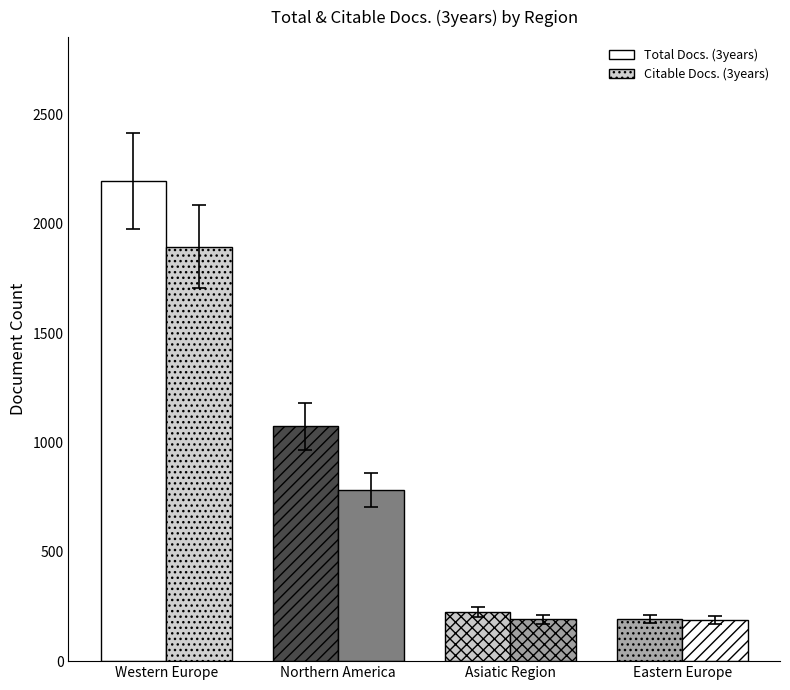

At how many categories does at least one series exceed 1001?

2